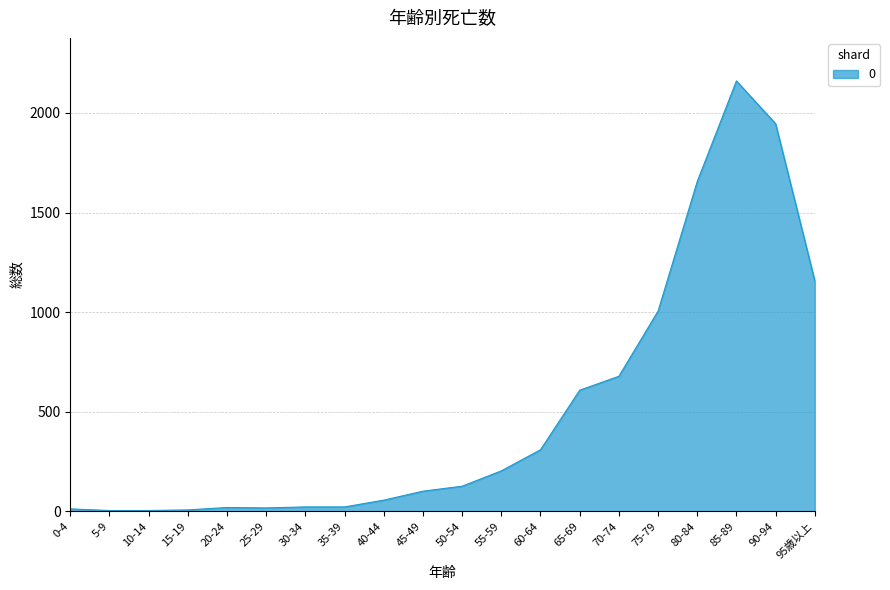

How many categories are shown in the chart?

20